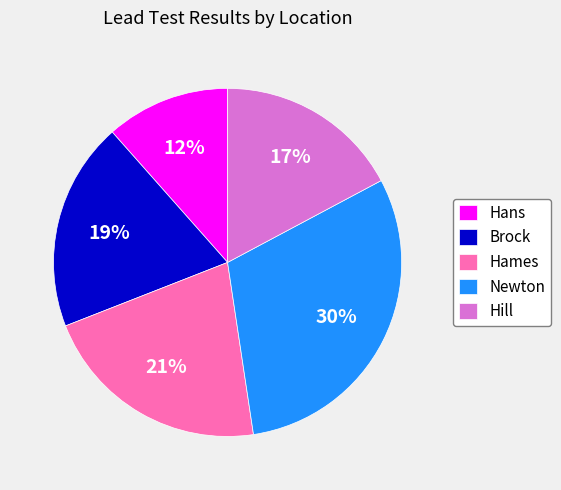

To the nearest percent, what is the average slice percentage?

20%